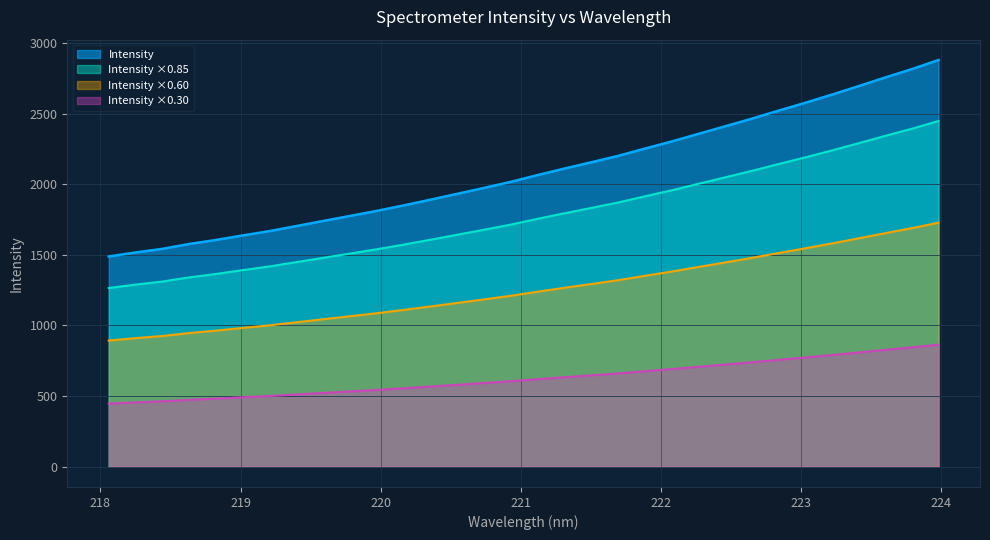

Rank the categories by value from highest to lowest.

223.9802, 223.7895, 223.5987, 223.408, 223.2172, 223.0264, 222.8355, 222.6447, 222.4538, 222.263, 222.0721, 221.8812, 221.6902, 221.4993, 221.3083, 221.1174, 220.9264, 220.7354, 220.5444, 220.3533, 220.1623, 219.9712, 219.7801, 219.589, 219.3979, 219.2067, 219.0156, 218.8244, 218.6332, 218.442, 218.2508, 218.0596